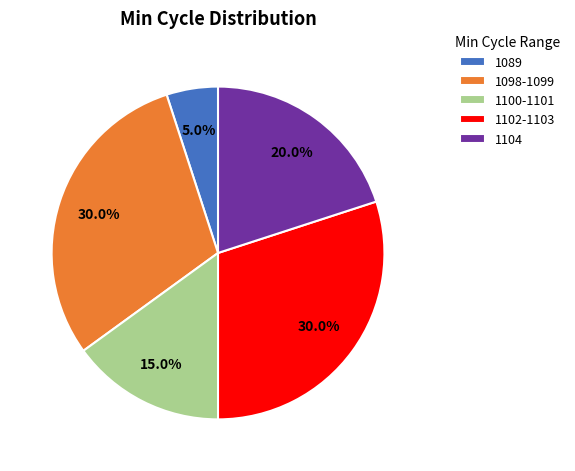

Which slice is the smallest?

1089